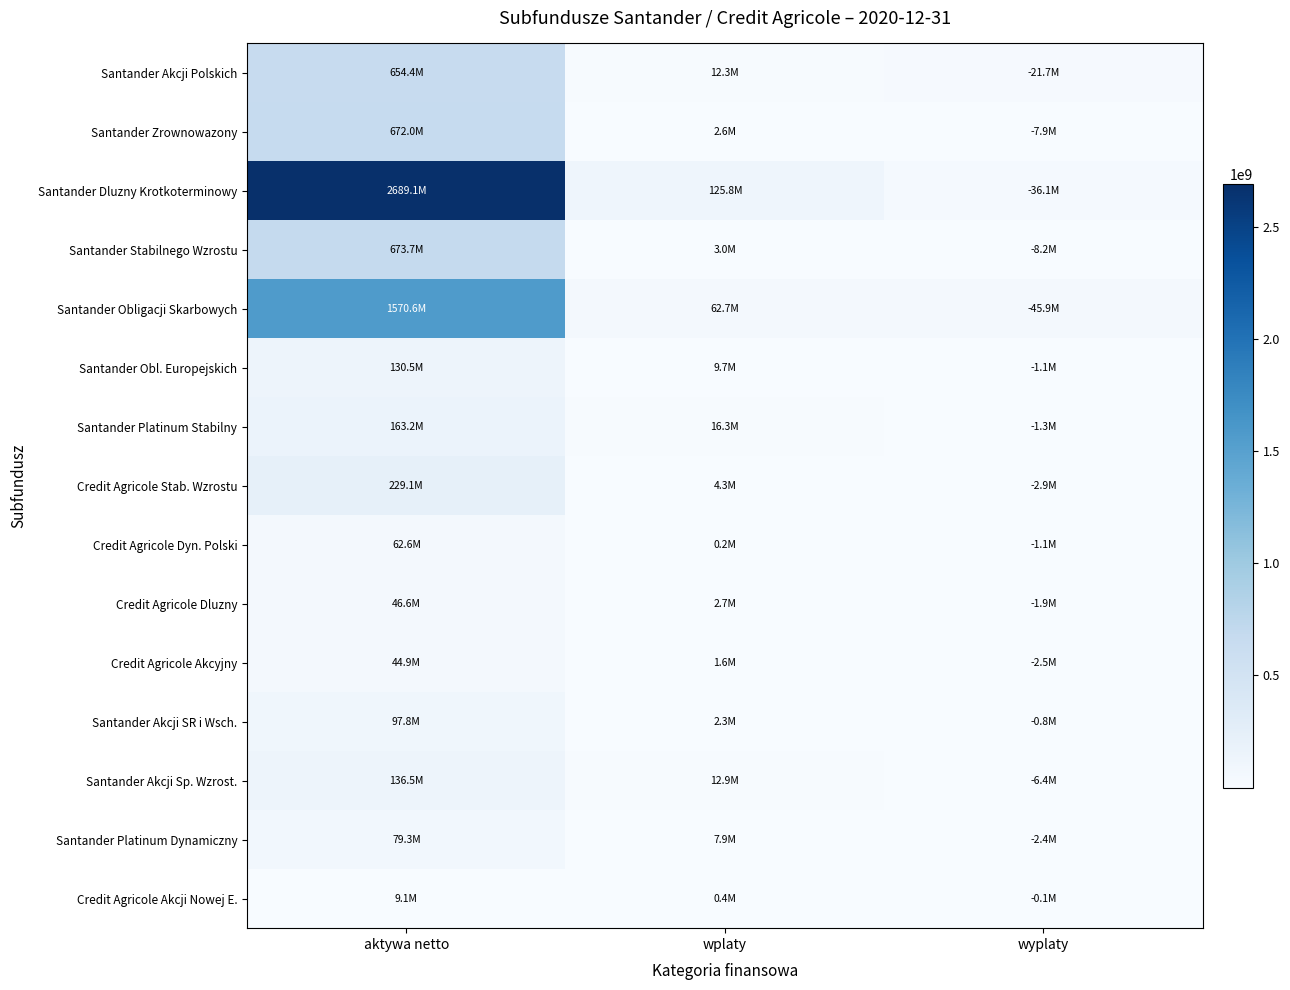

Reading left to right, extract all data points from this chart.

Santander Akcji Polskich: aktywa netto=654414631.4	wplaty=12343549.1	wyplaty=21686535.1
Santander Zrownowazony: aktywa netto=671956826.9	wplaty=2616541.3	wyplaty=7928584.1
Santander Dluzny Krotkoterminowy: aktywa netto=2689123683.0	wplaty=125828968.3	wyplaty=36076582.5
Santander Stabilnego Wzrostu: aktywa netto=673720846.5	wplaty=3020684.9	wyplaty=8167361.2
Santander Obligacji Skarbowych: aktywa netto=1570649266.3	wplaty=62724074.0	wyplaty=45942398.2
Santander Obl. Europejskich: aktywa netto=130453730.8	wplaty=9673918.9	wyplaty=1110021.2
Santander Platinum Stabilny: aktywa netto=163158284.9	wplaty=16309171.2	wyplaty=1260263.2
Credit Agricole Stab. Wzrostu: aktywa netto=229127705.7	wplaty=4272322.5	wyplaty=2904123.6
Credit Agricole Dyn. Polski: aktywa netto=62648814.5	wplaty=219400.1	wyplaty=1073938.4
Credit Agricole Dluzny: aktywa netto=46622292.9	wplaty=2693824.2	wyplaty=1929167.8
Credit Agricole Akcyjny: aktywa netto=44946929.9	wplaty=1576405.1	wyplaty=2538415.4
Santander Akcji SR i Wsch.: aktywa netto=97753779.4	wplaty=2289022.2	wyplaty=826650.0
Santander Akcji Sp. Wzrost.: aktywa netto=136525150.7	wplaty=12860247.3	wyplaty=6369484.0
Santander Platinum Dynamiczny: aktywa netto=79319975.3	wplaty=7866093.3	wyplaty=2417498.6
Credit Agricole Akcji Nowej E.: aktywa netto=9060243.5	wplaty=398115.8	wyplaty=123688.8